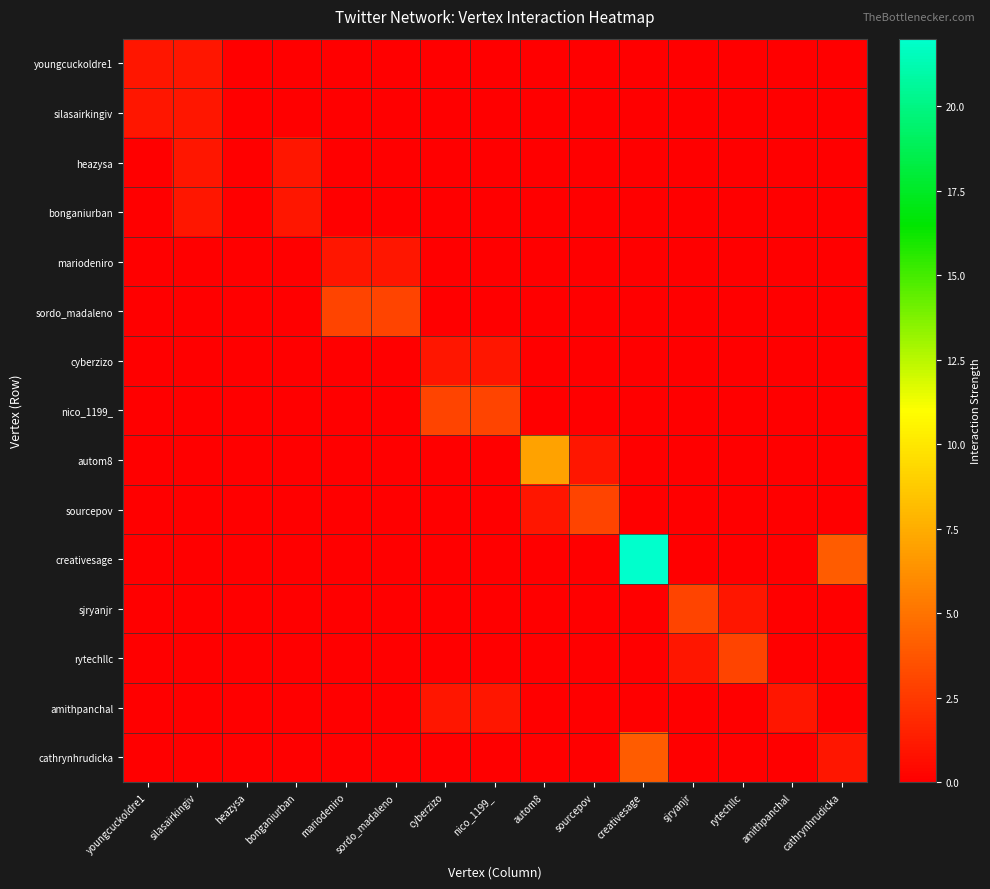

At which category does the chart reach its minimum across all series?

heazysa